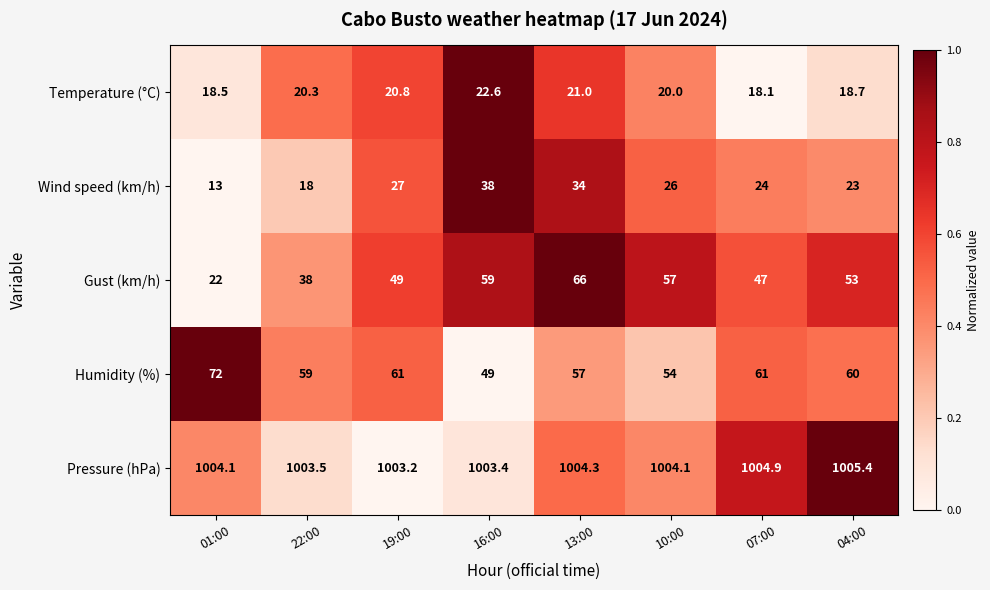

Between 01:00 and 22:00, which series saw the biggest shift?

Gust (km/h)